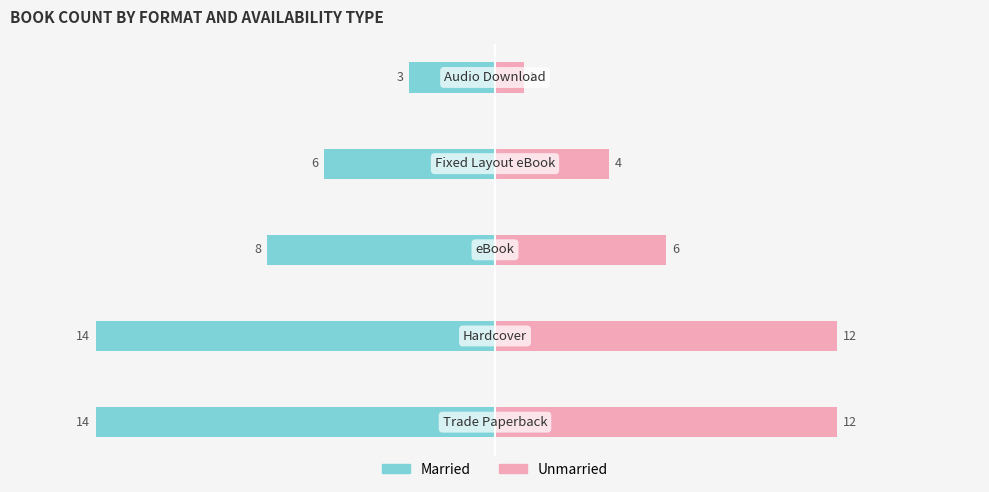

Which has a higher value, −15 or −20?

−15